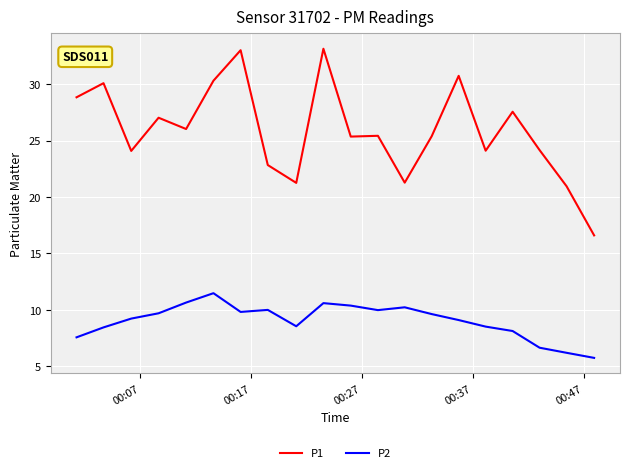

What is the maximum value shown in the chart?

33.1